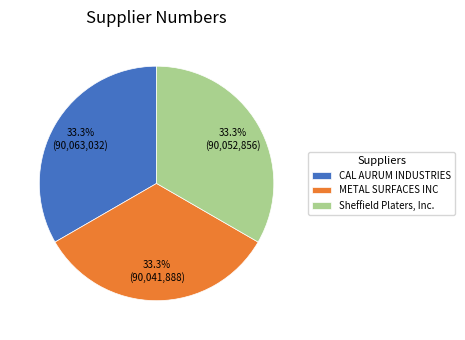

Count the number of slices in the pie.

3